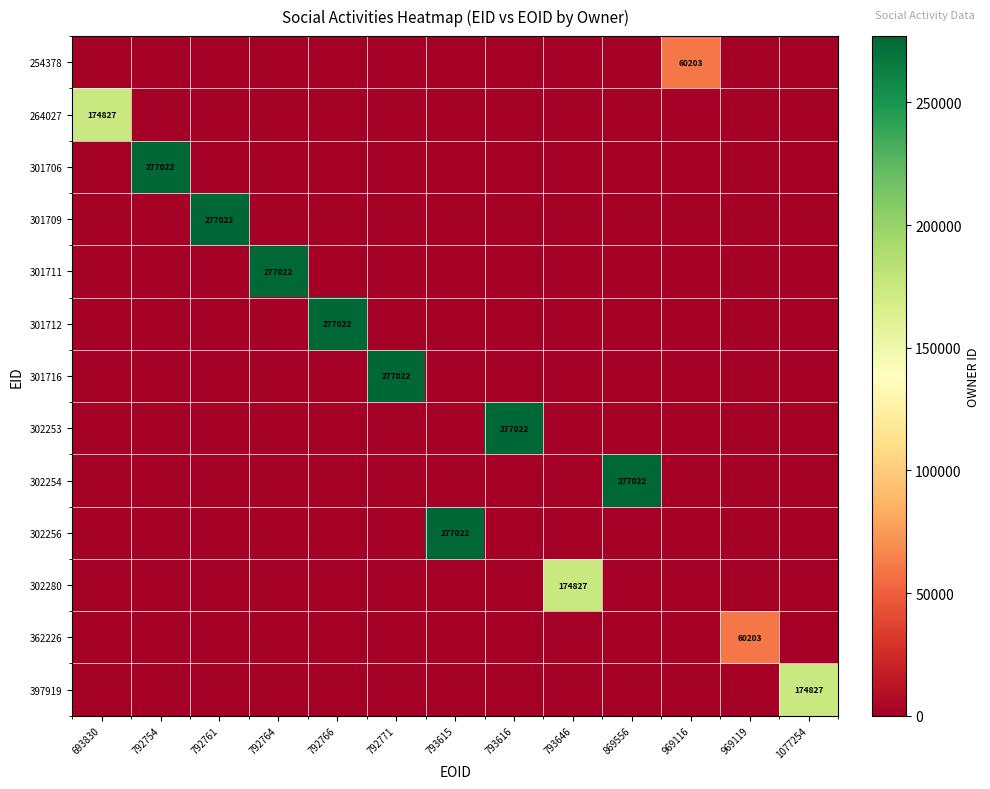

The value of 362226 at 969119 is 34879. True or false?

False